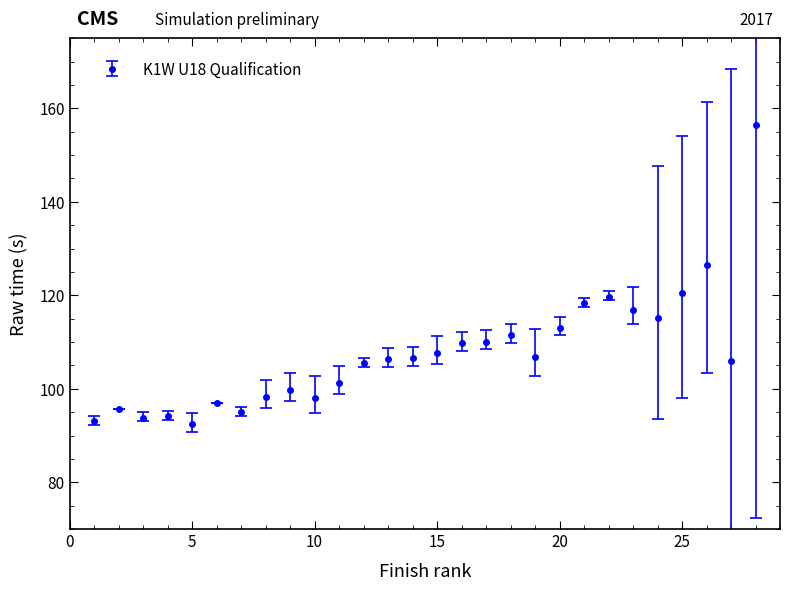

What is the minimum value shown in the chart?

92.4